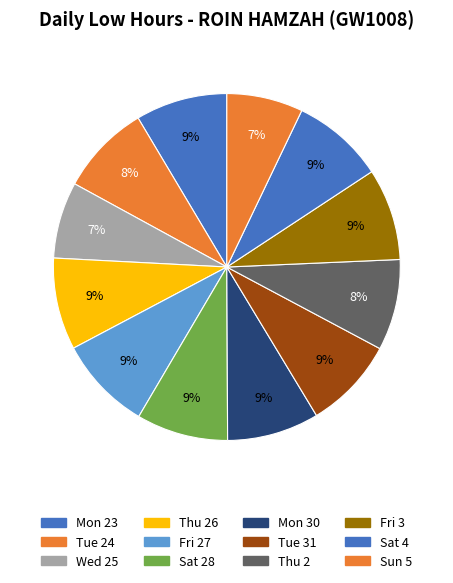

Count the number of slices in the pie.

12